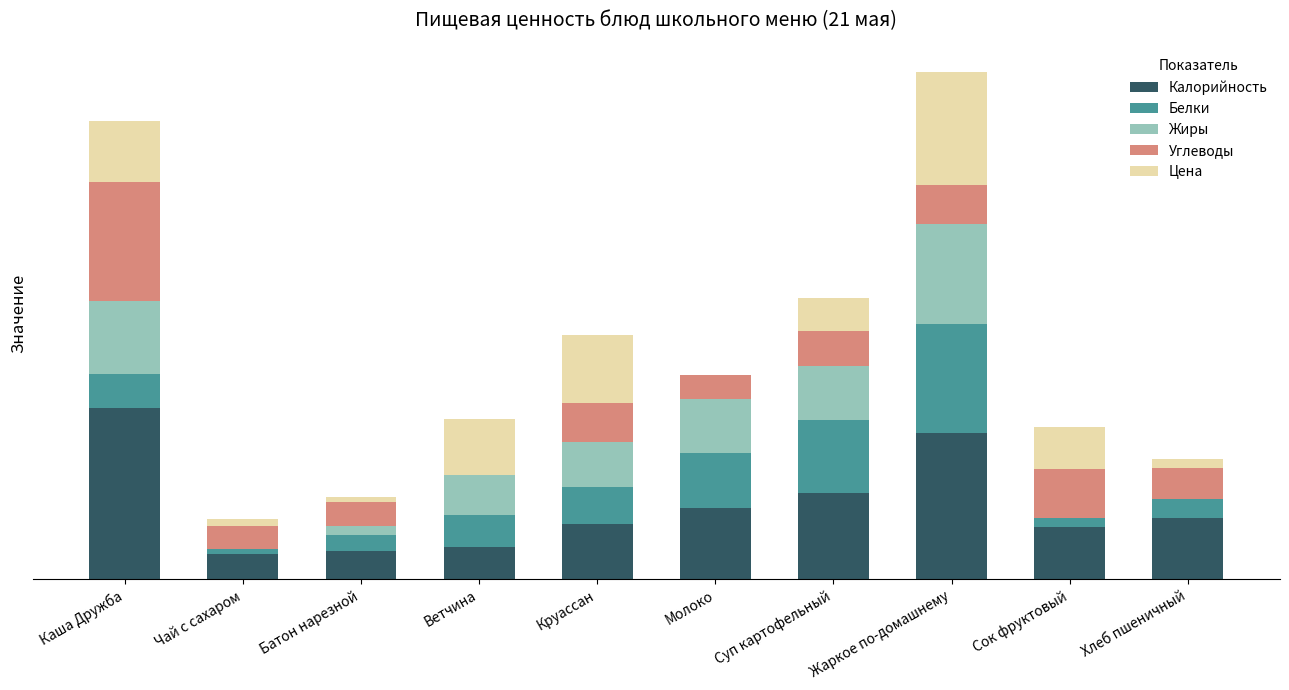

At how many categories does at least one series exceed 1?

8